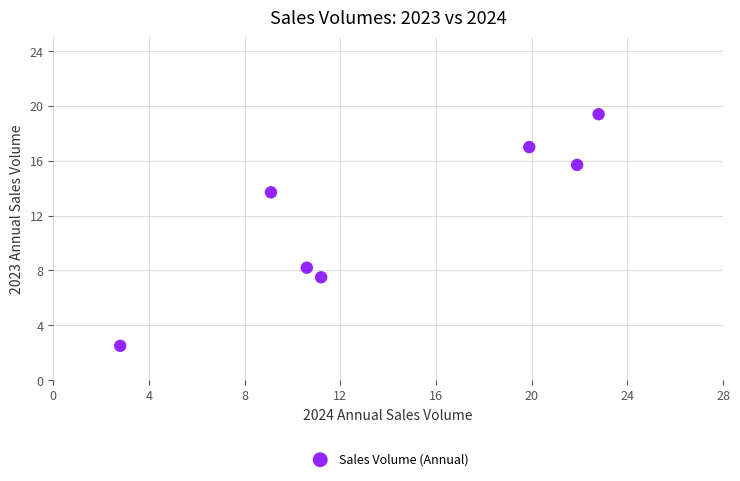

What is the average X value?

14.0